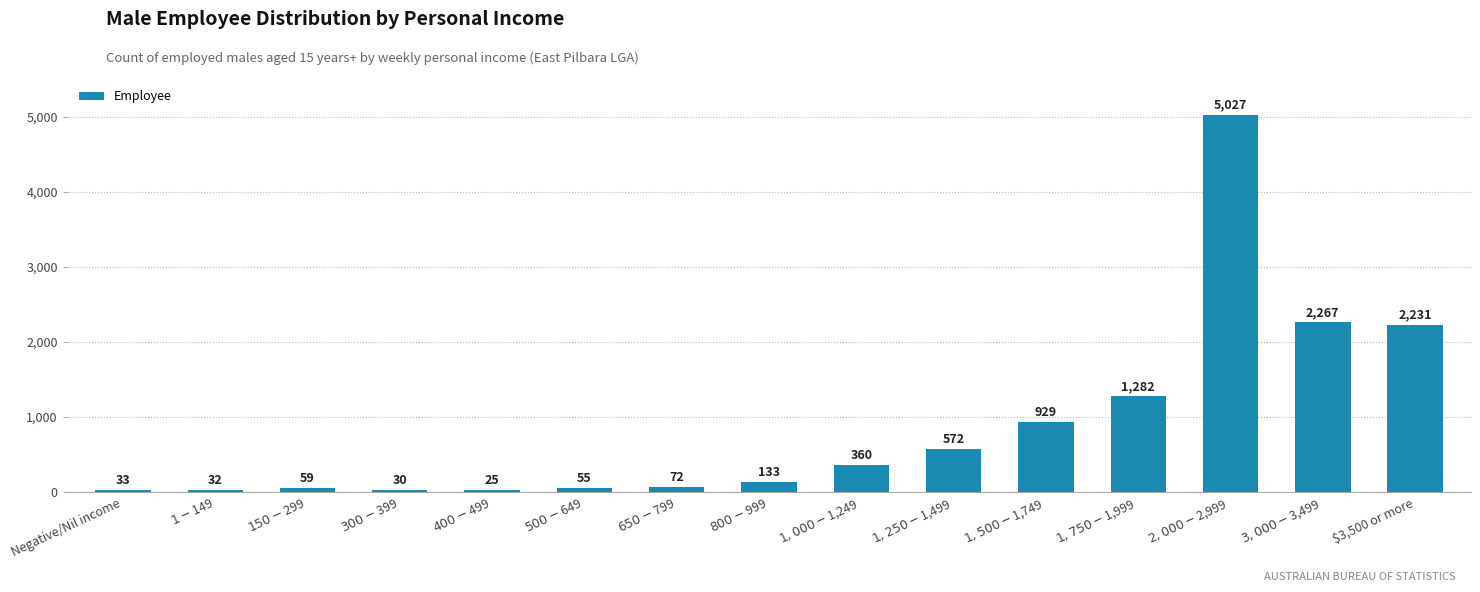

What is the difference between the maximum and minimum values?

5002